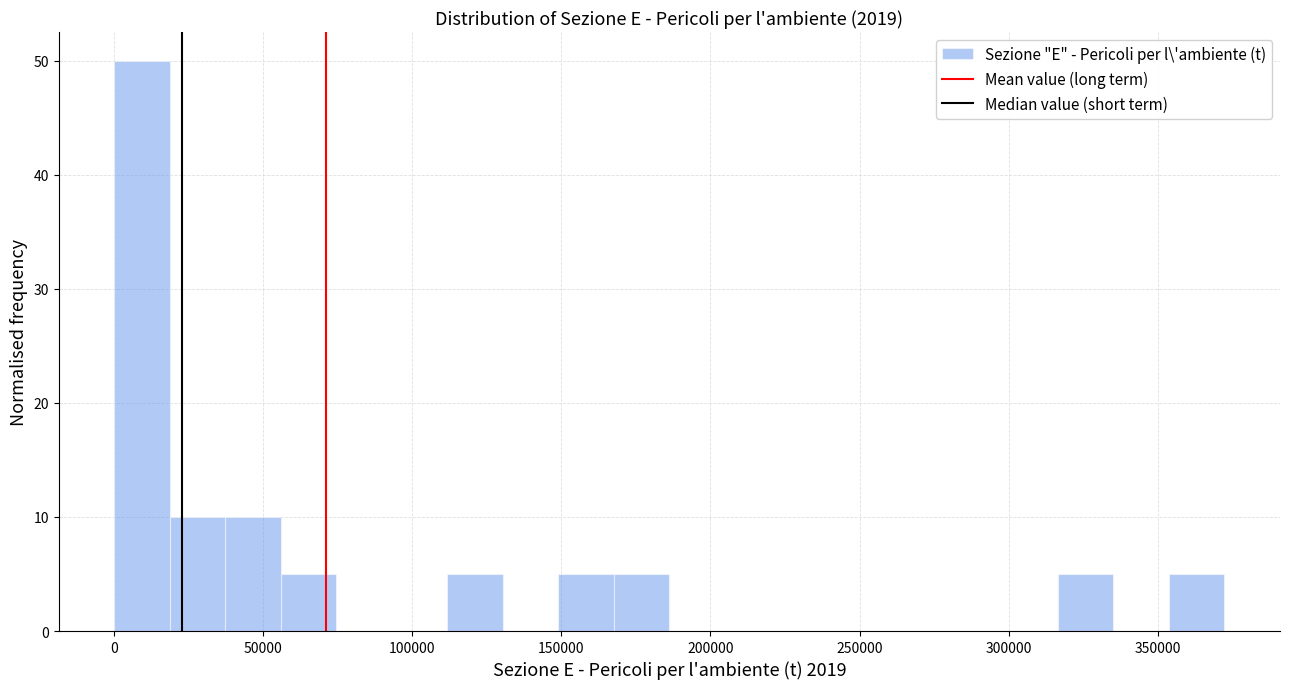

Read against the x-axis, roughly where is the centre of the tallest bar?

10000